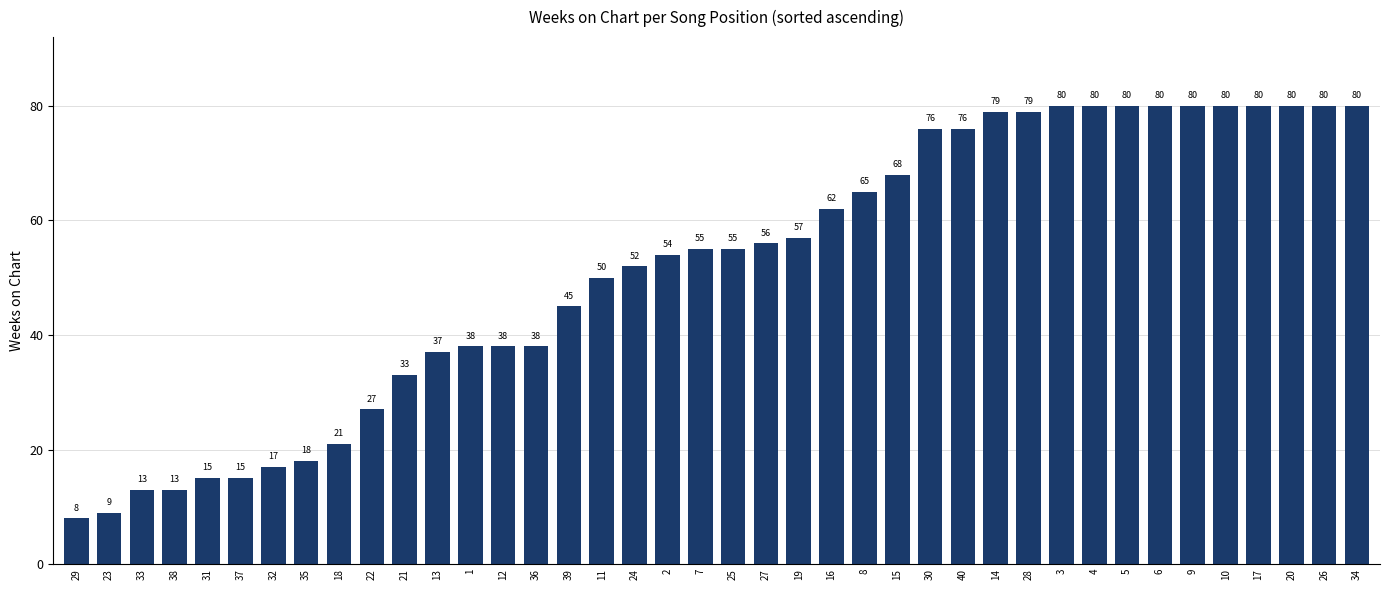

What is the minimum value shown in the chart?

8